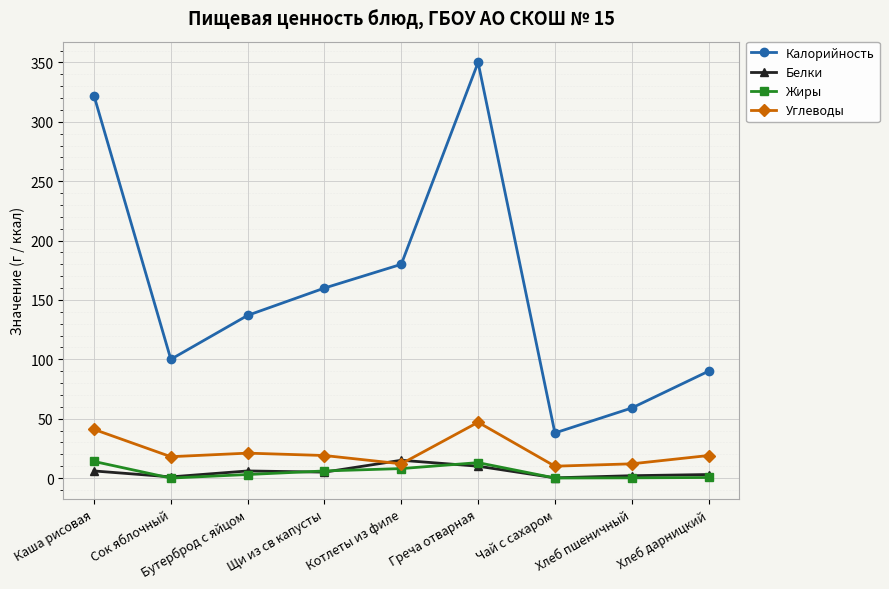

List the labels in order of Калорийность value, smallest first.

Чай с сахаром, Хлеб пшеничный, Хлеб дарницкий, Сок яблочный, Бутерброд с яйцом, Щи из св капусты, Котлеты из филе, Каша рисовая, Греча отварная